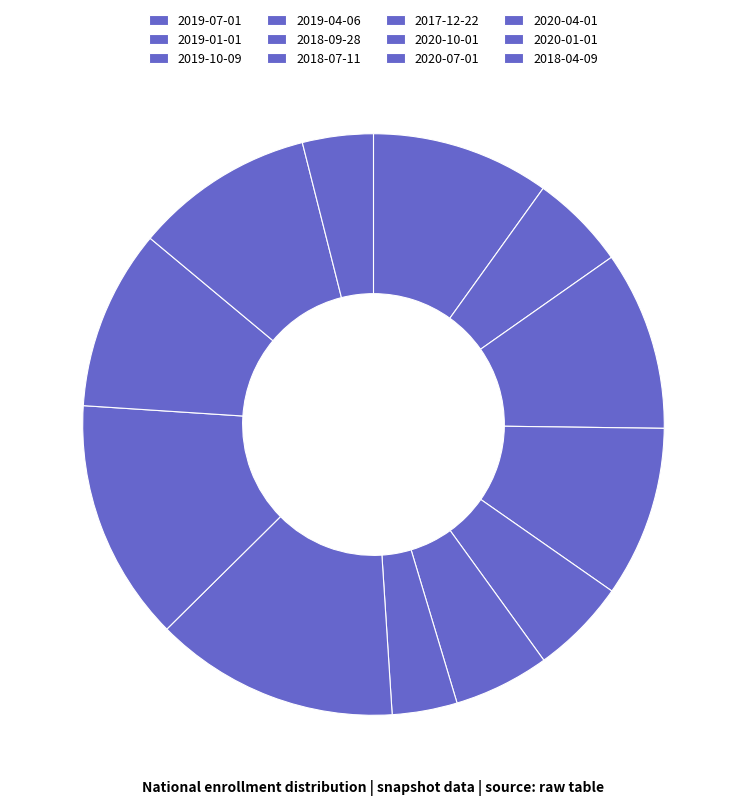

Does 2018-09-28 account for over 50% of the chart?

No